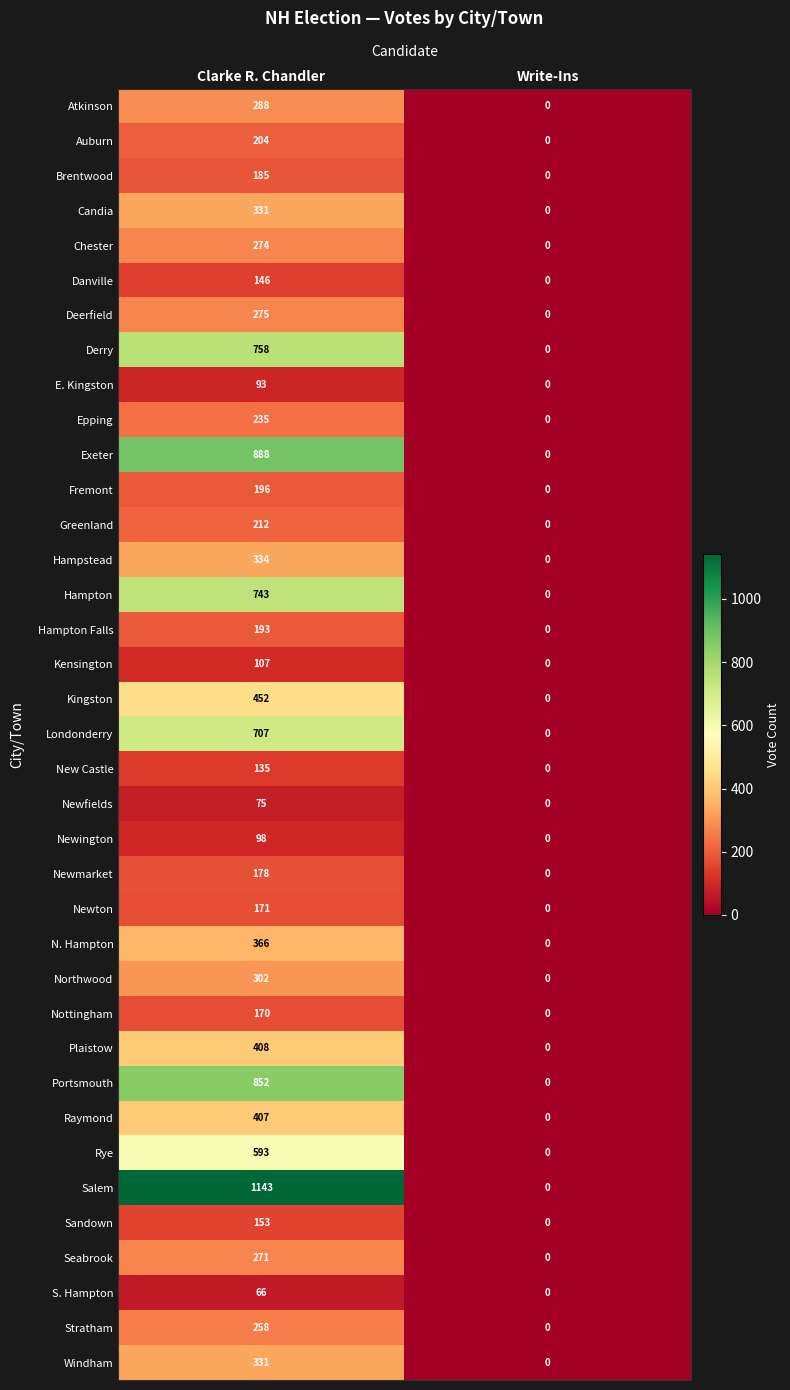

Read the Candia value at Clarke R. Chandler, to the nearest 5.

330